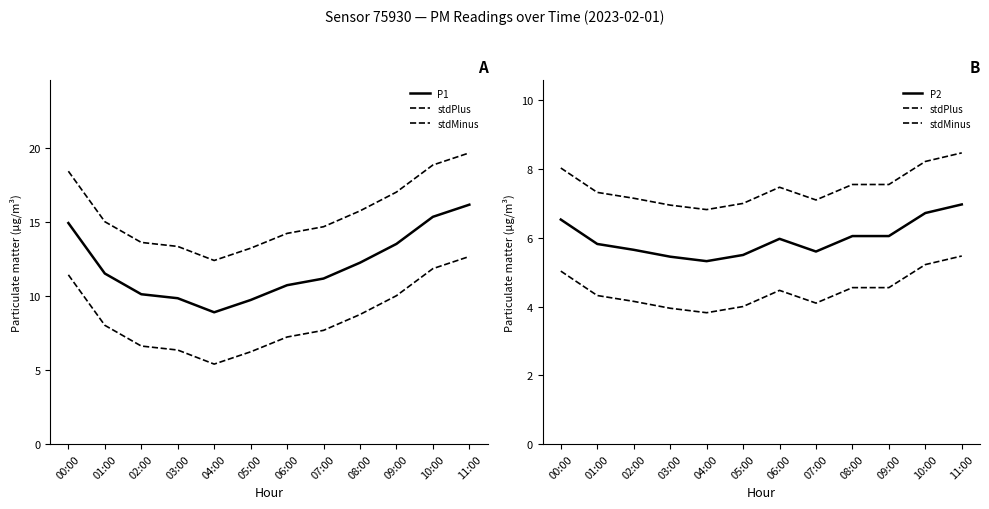

What is the total value across all series at 04:00?

24.9